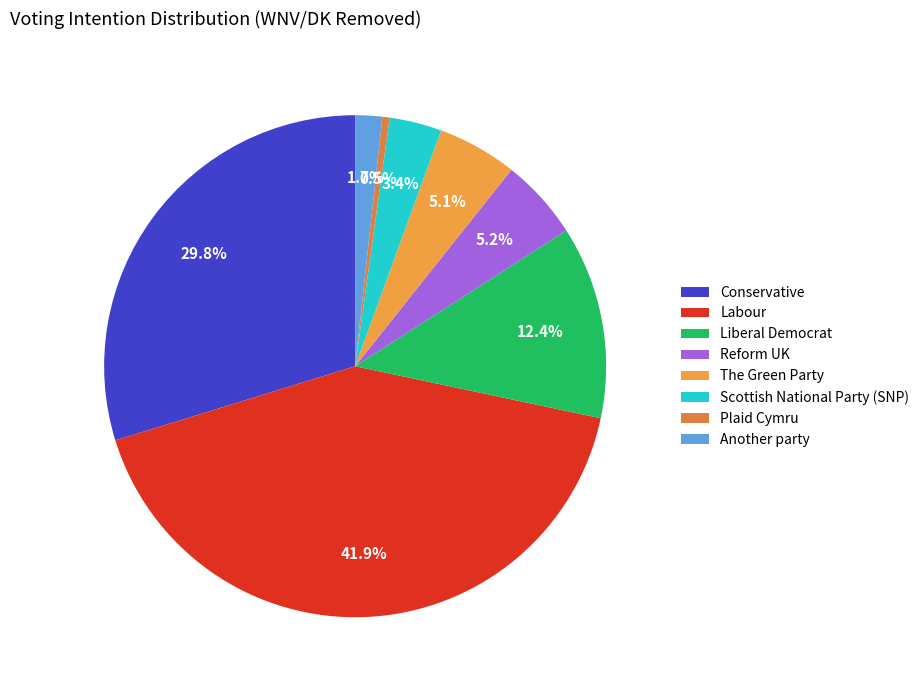

To the nearest percent, what is the average slice percentage?

12%